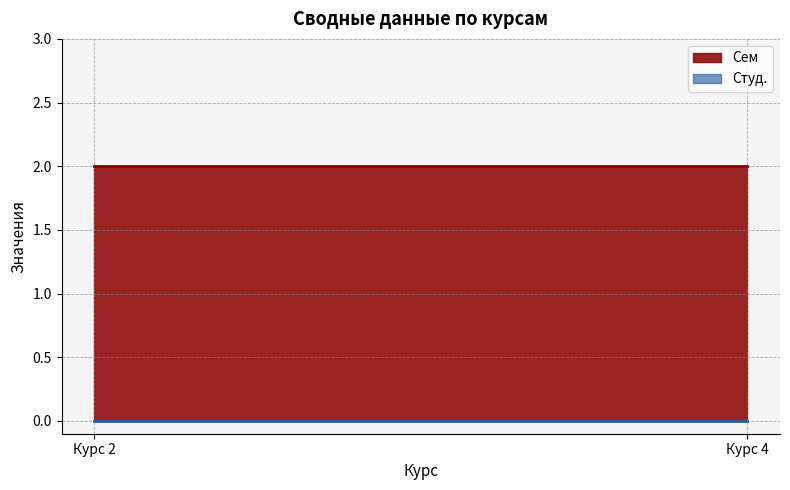

Reading left to right, what are all the values shown in this chart?

Сем: 2	2
Студ.: 0	0